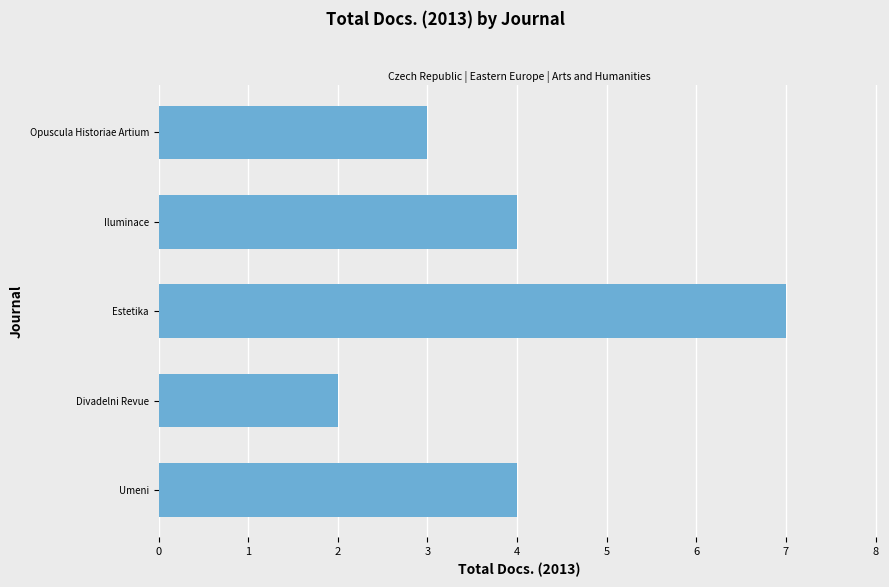

Which label corresponds to the largest value in the chart?

Estetika